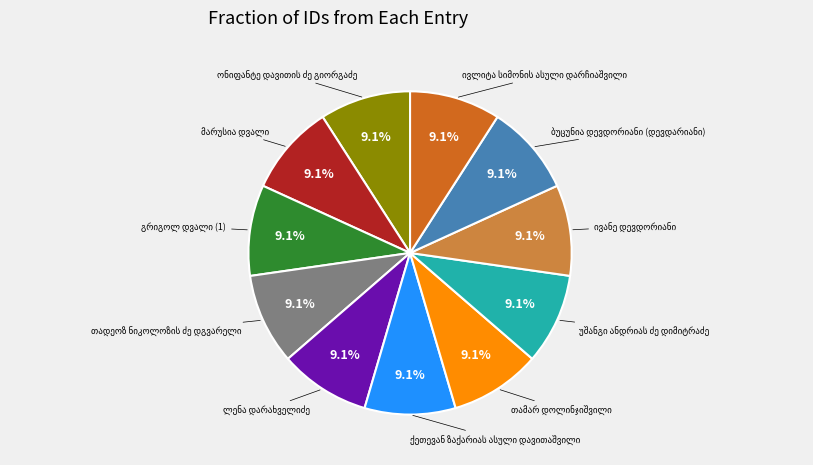

Does any single category account for the majority?

No